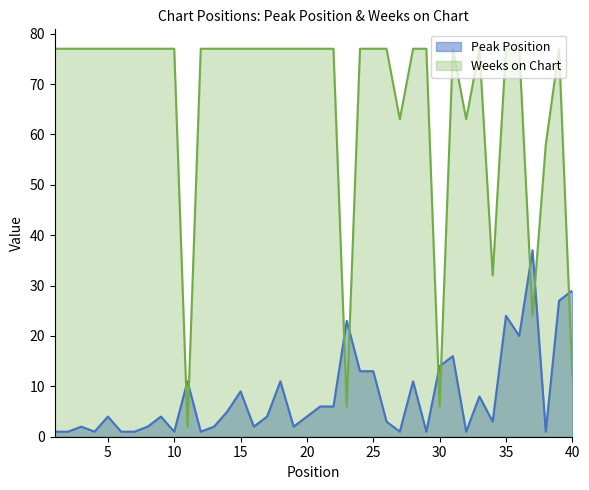

In Weeks on Chart, how many points are lower than both neighbors (excluding endpoints)?

7